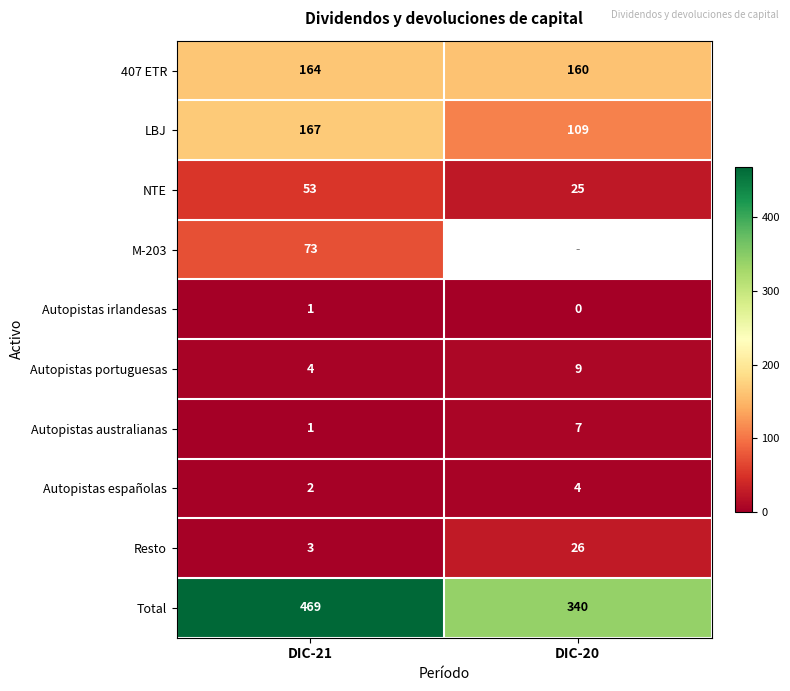

What is the approximate value of LBJ at DIC-20?

109